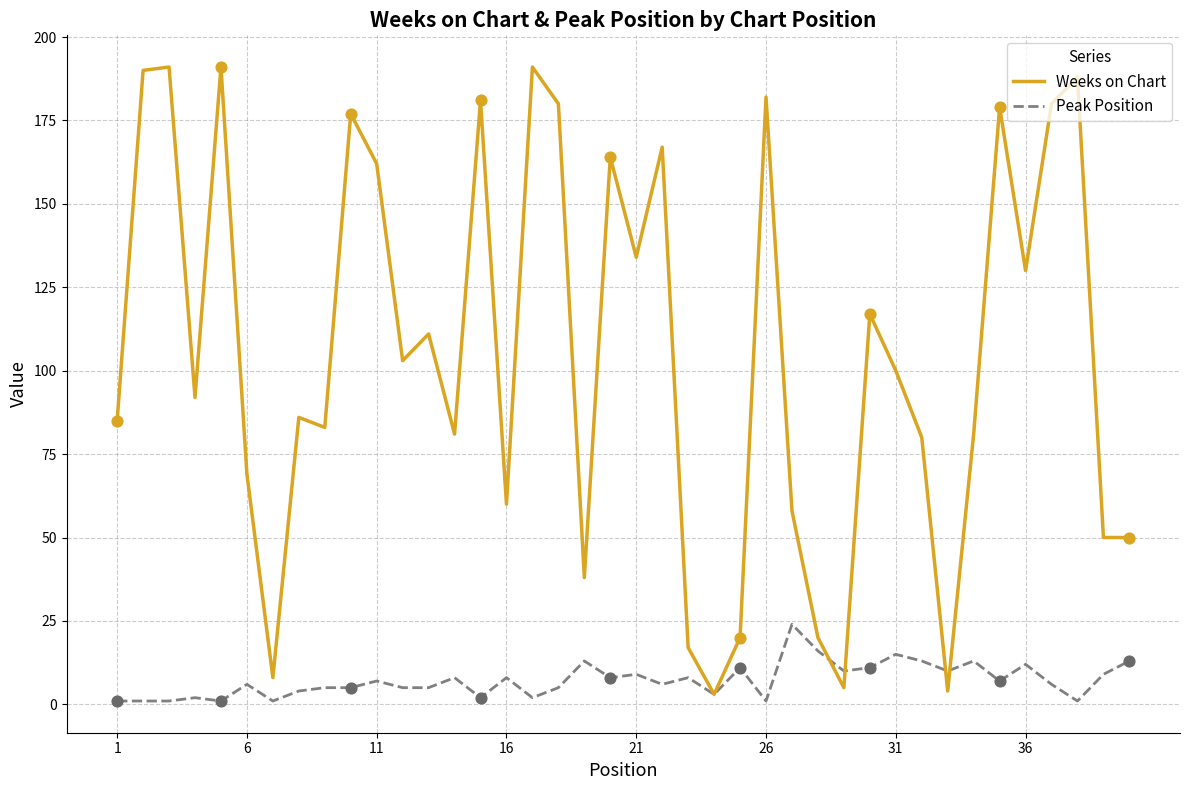

Which series has the largest total across all categories?

Weeks on Chart